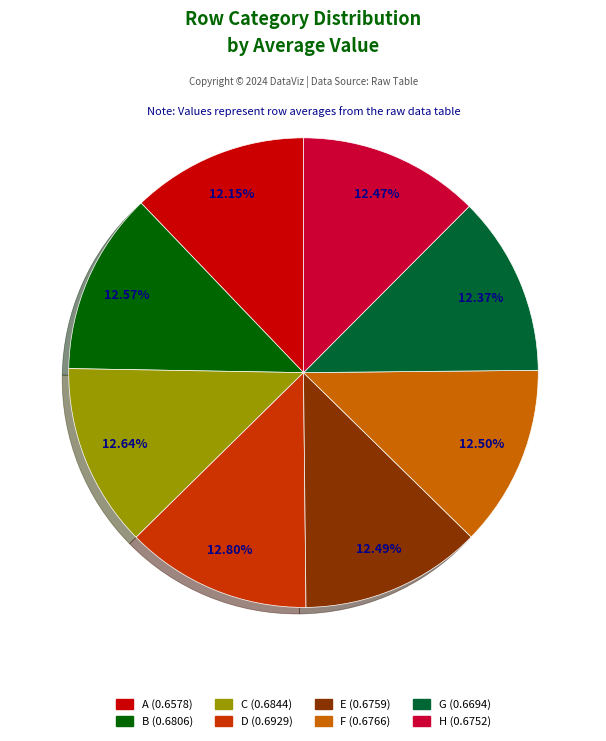

What portion of the pie excludes G?

87.6%